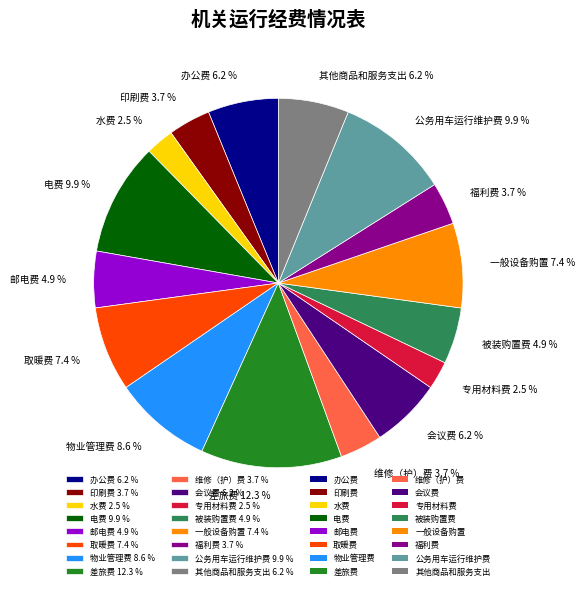

To the nearest percent, what is the difference between the largest and smallest slice percentages?

10%